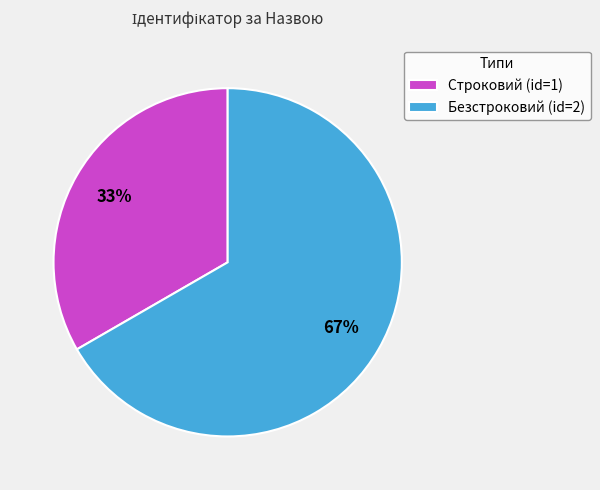

To the nearest percent, what is the combined percentage of Безстроковий and Строковий?

100%